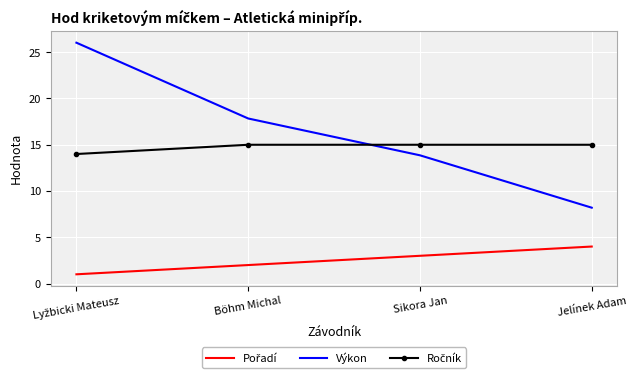

Which series changed the most between Sikora Jan and Jelínek Adam?

Výkon